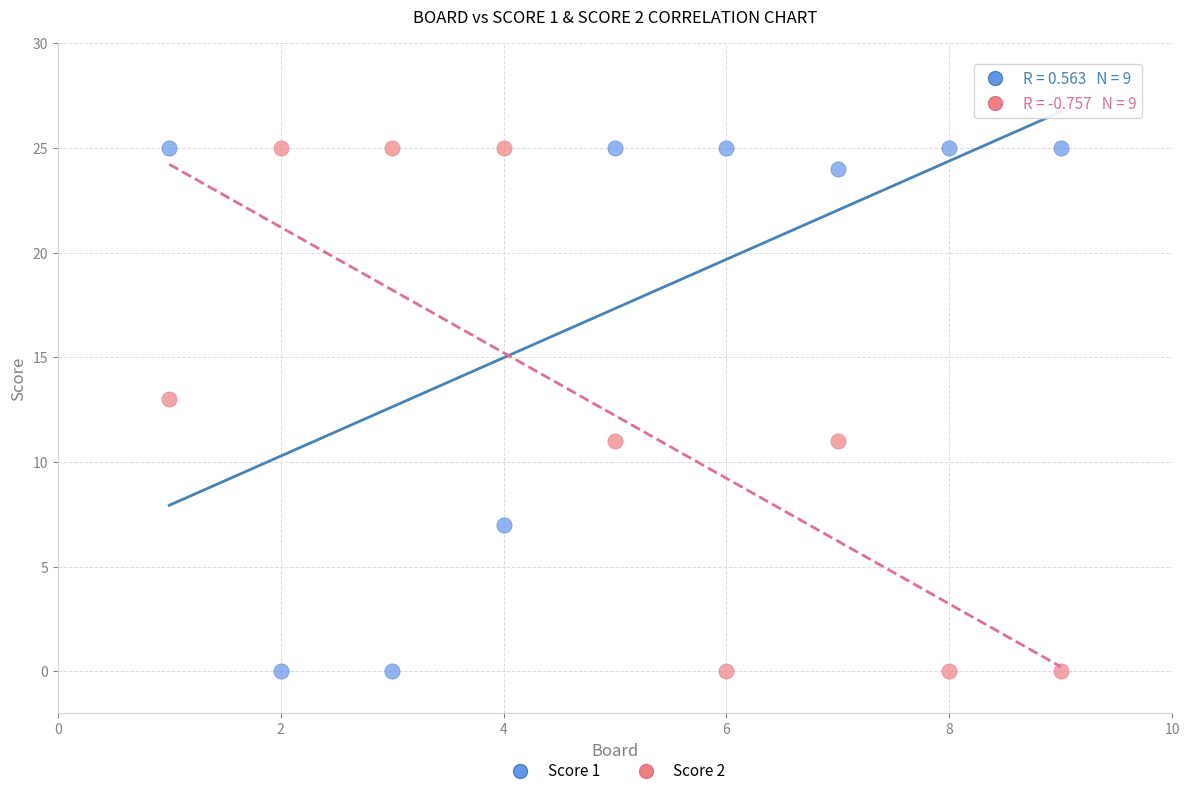

Across all data points, what is the range of Y values (max minus min)?

25